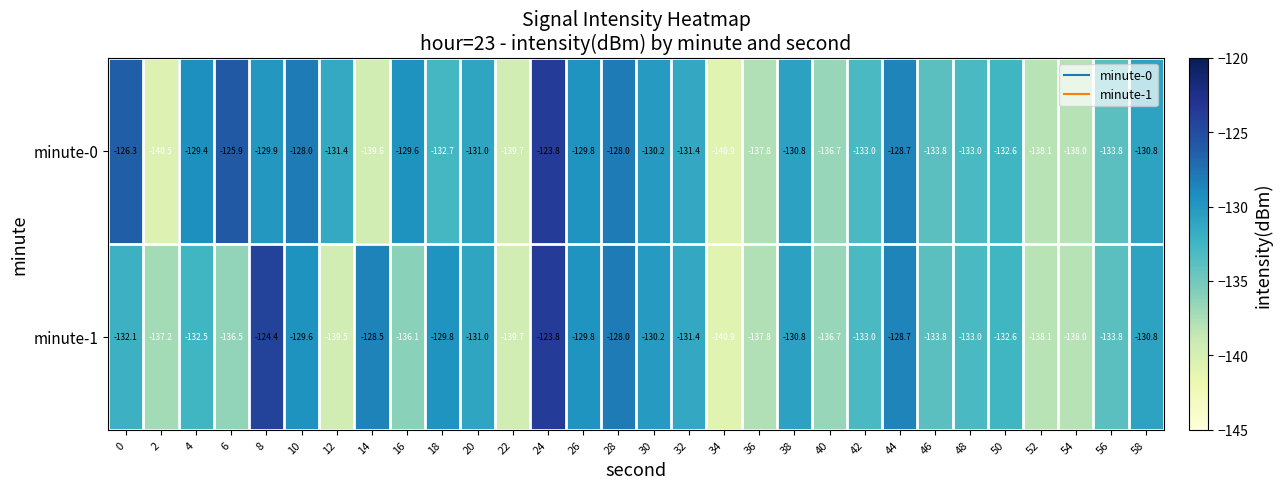

Rank the series by their average value, from highest to lowest.

minute-0, minute-1